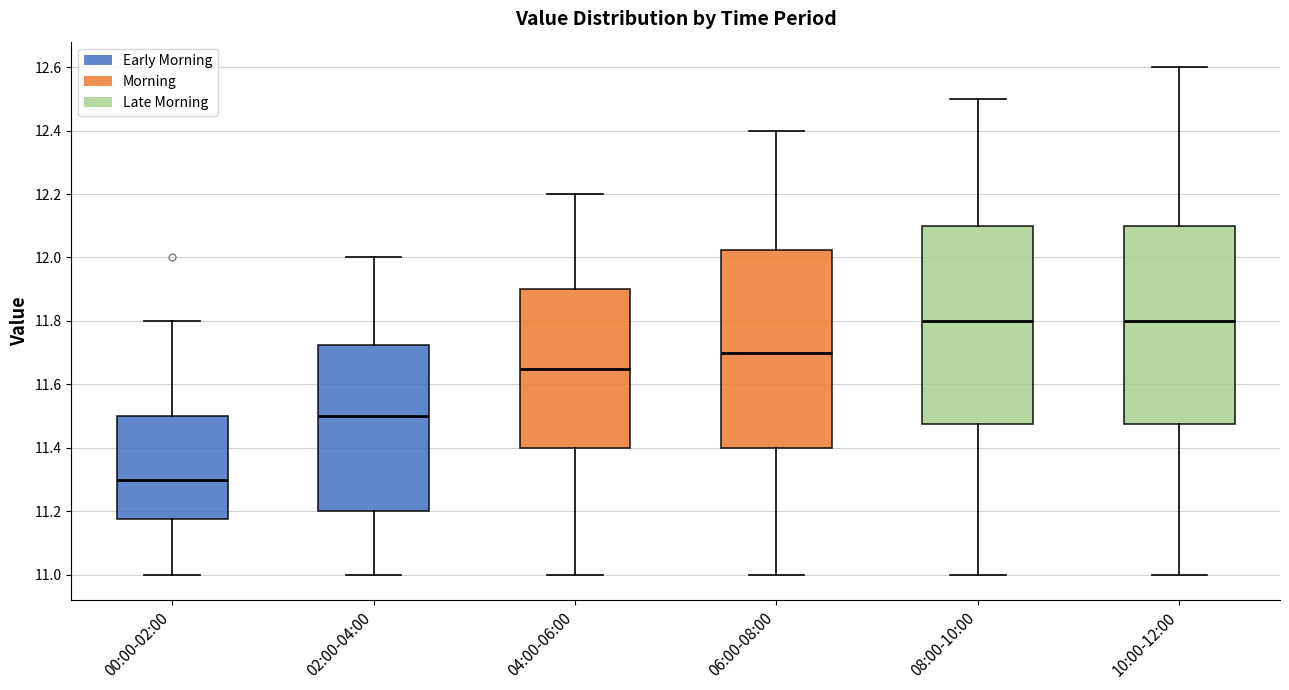

Where does the upper whisker of the box for 10:00-12:00 end on the y-axis? The values are not printed on the chart, so give them approximately, as read against the axis.

12.60